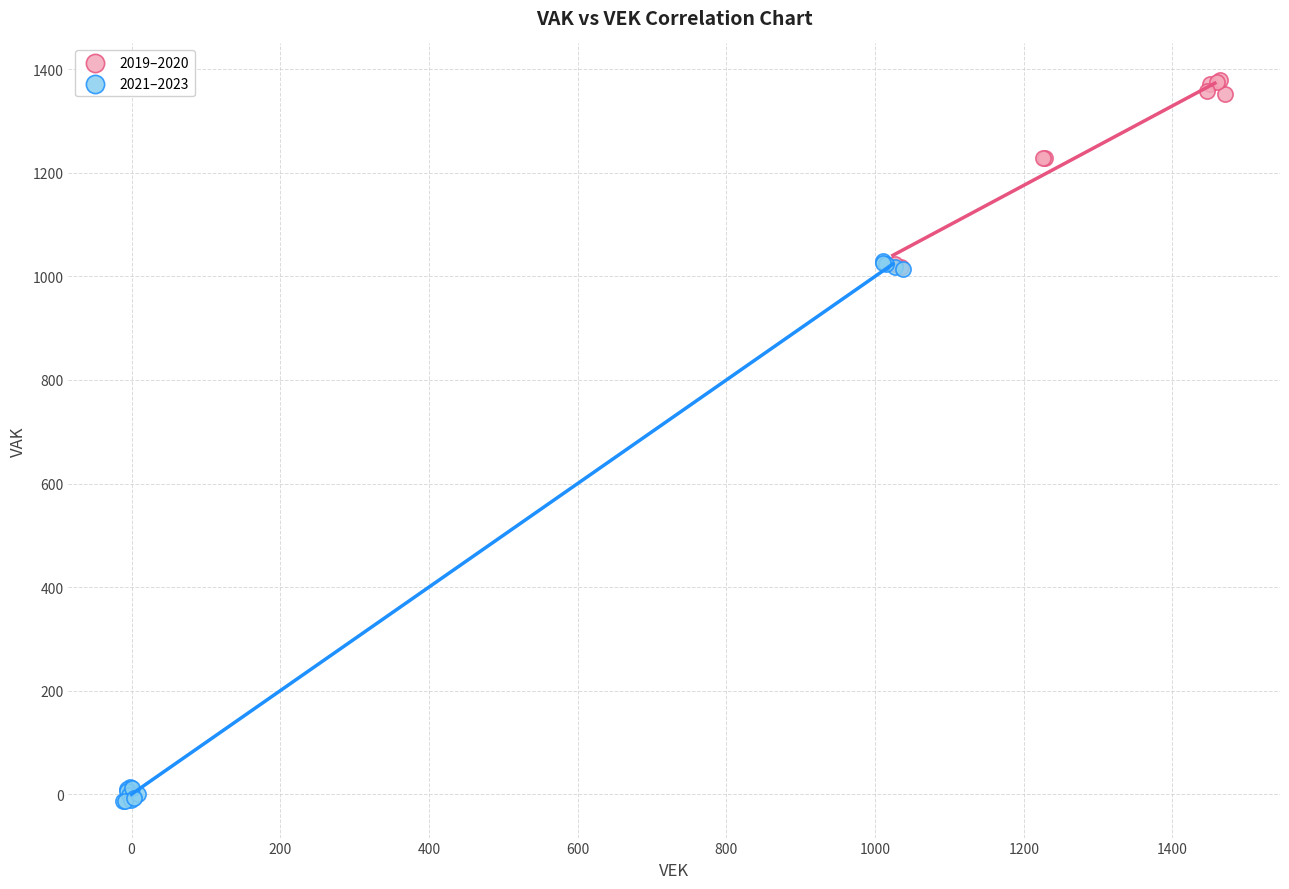

Which series reaches the maximum Y coordinate?

2019–2020